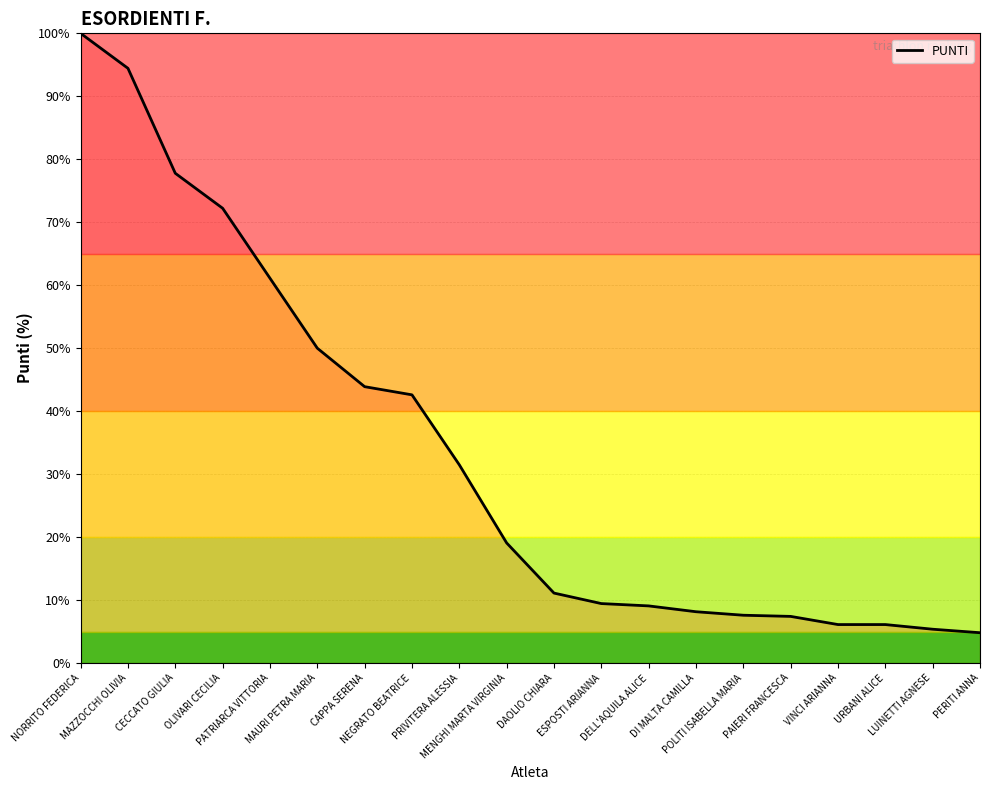

How many lines are shown in the chart?

1